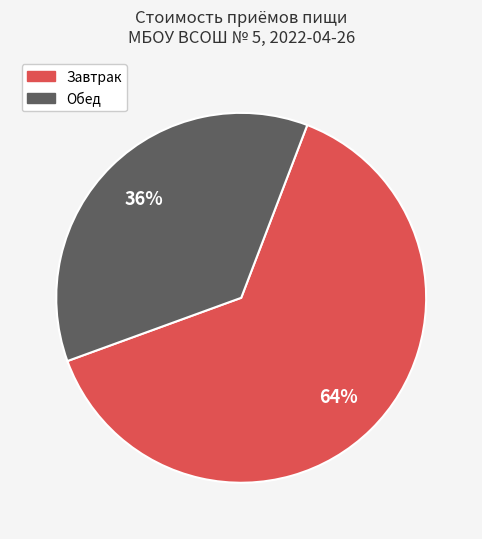

To the nearest percent, what is the combined percentage of Обед and Завтрак?

100%